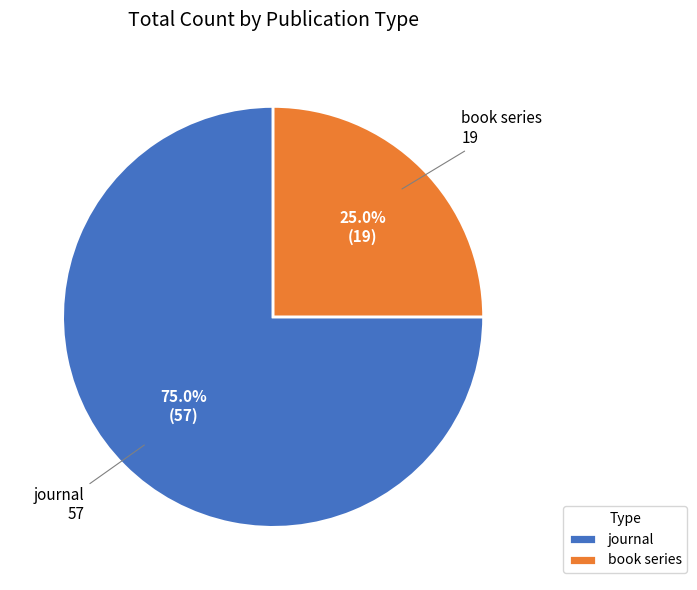

Between book series and journal, which is larger?

journal